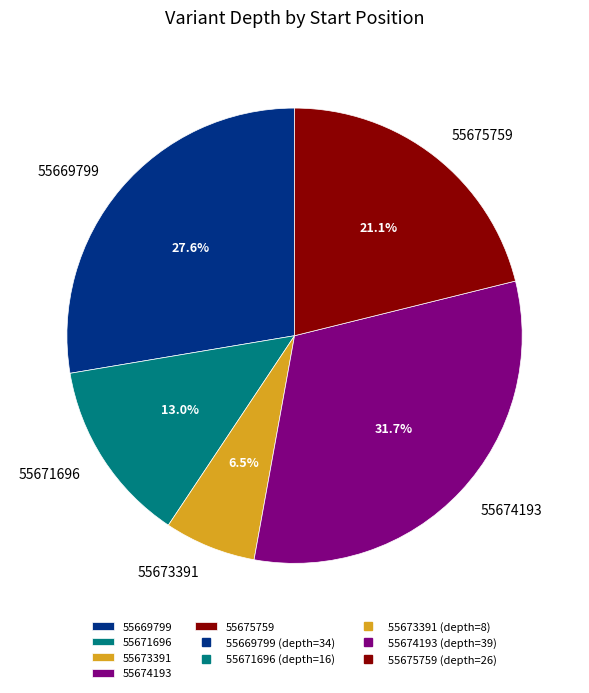

What percentage is the 55669799 slice, to the nearest percent?

28%